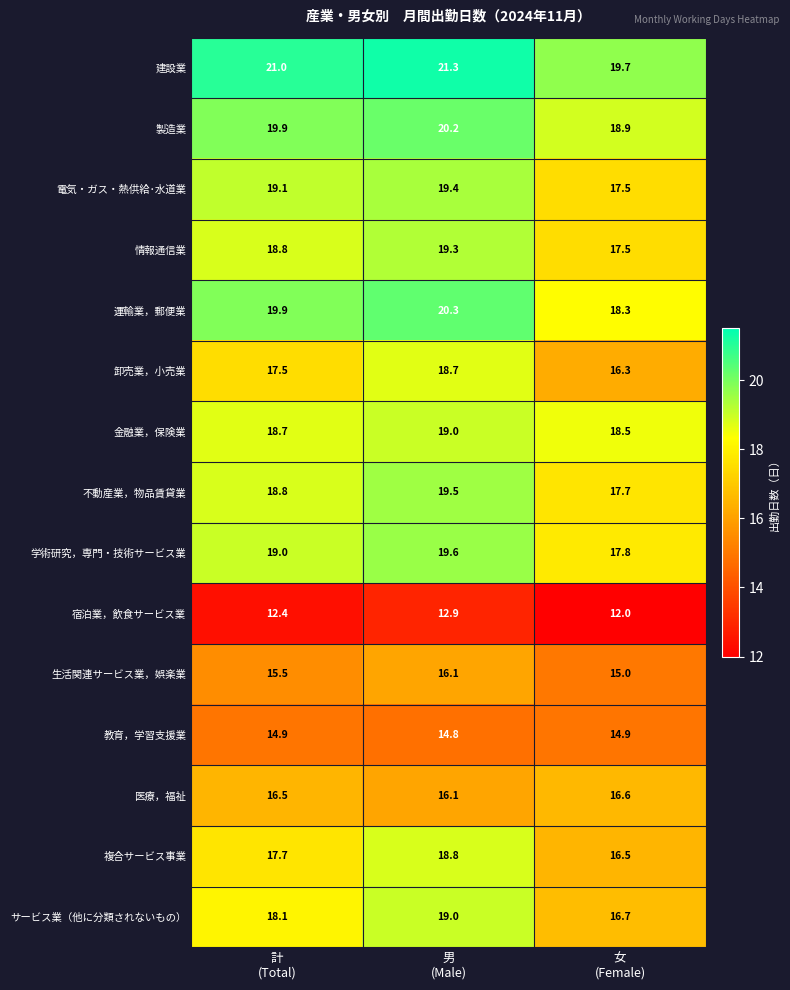

What is the sum of all 情報通信業 values?

55.6